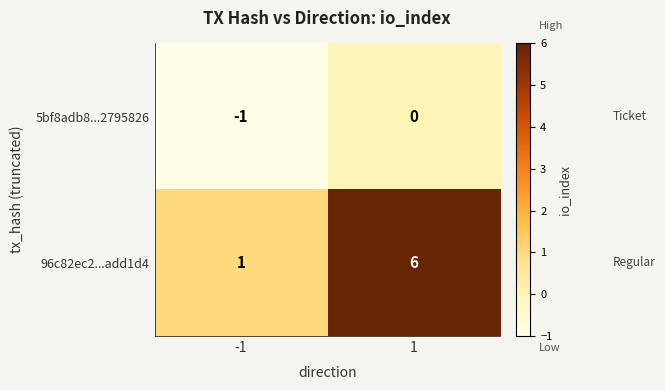

At -1, list the series in order from largest to smallest.

96c82ec2...add1d4, 5bf8adb8...2795826